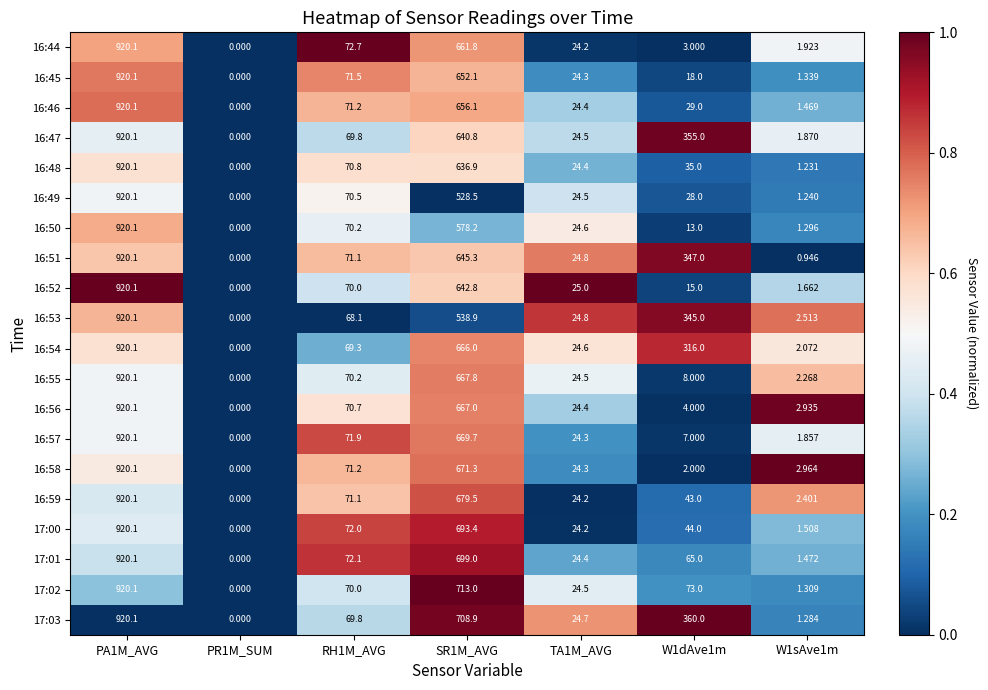

Is the value of 16:56 at PA1M_AVG greater than the value of 17:00 at TA1M_AVG?

Yes